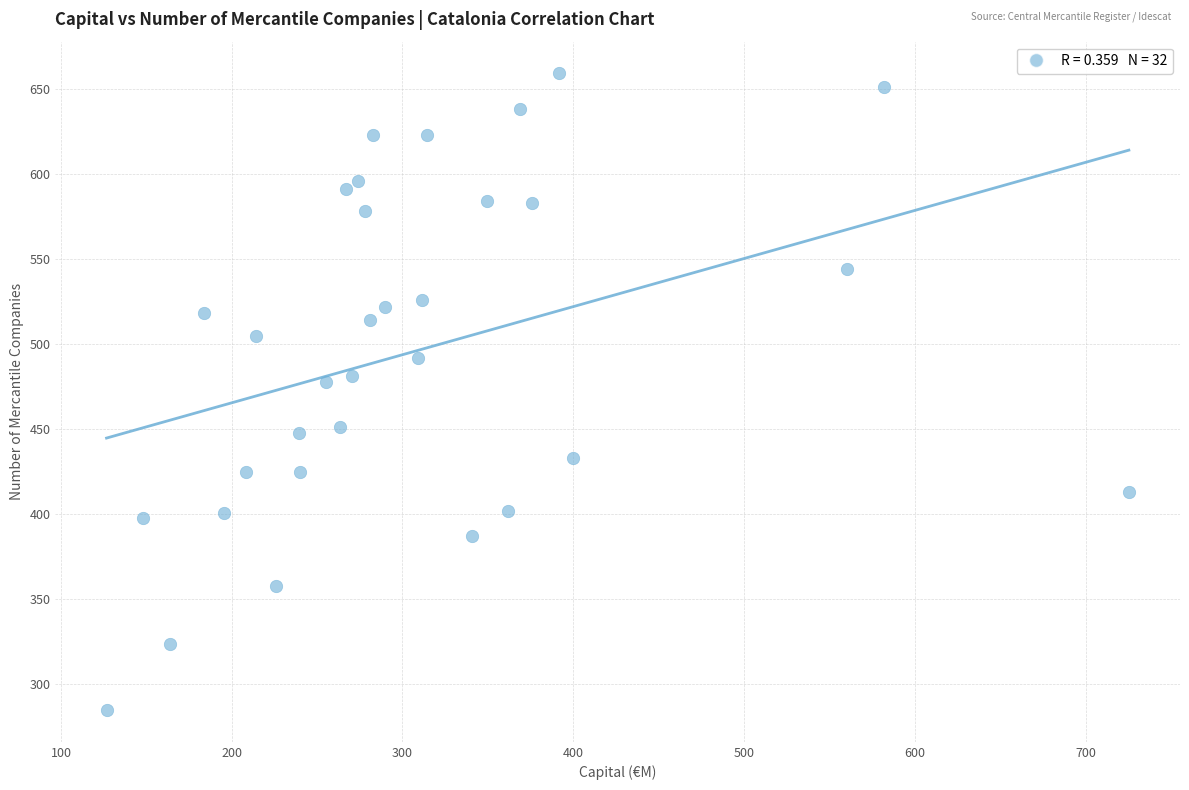

What is the range of Y values (max minus min)?

374